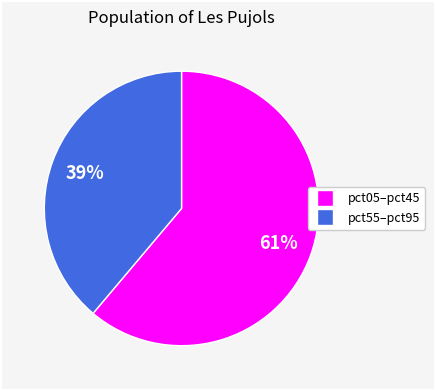

Is there a majority slice in this chart?

Yes